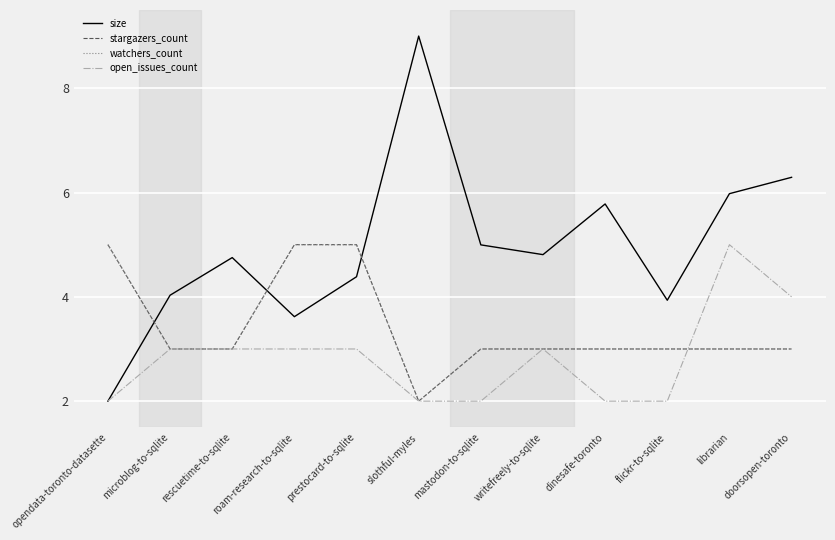

In open_issues_count, how many points are higher than both neighbors (excluding endpoints)?

2